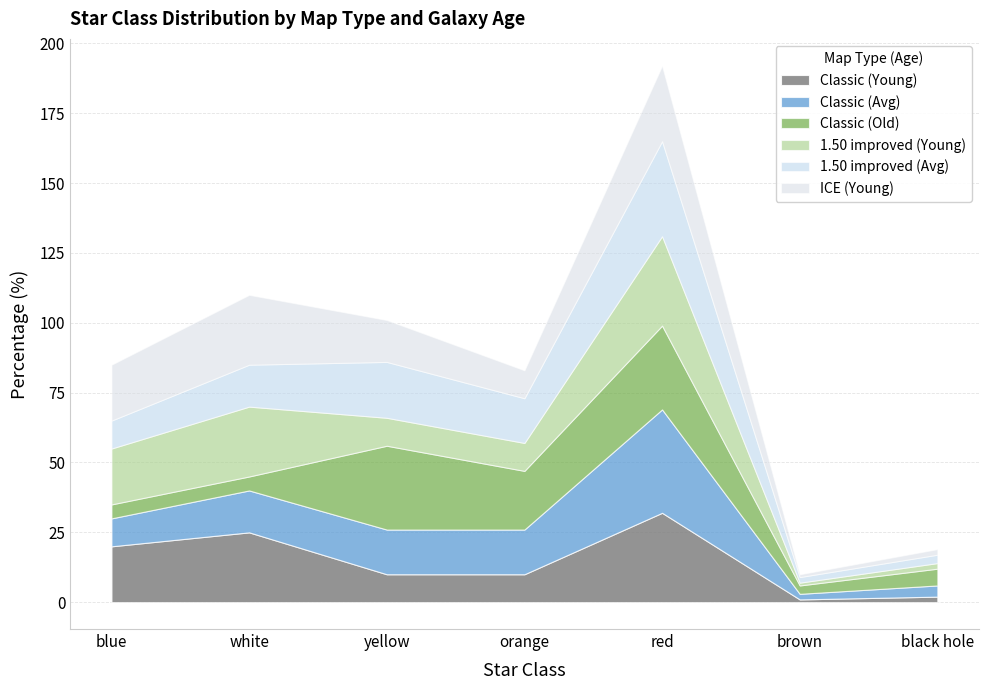

What is the difference between the maximum and minimum values in the 1.50 improved (Young) series?

31